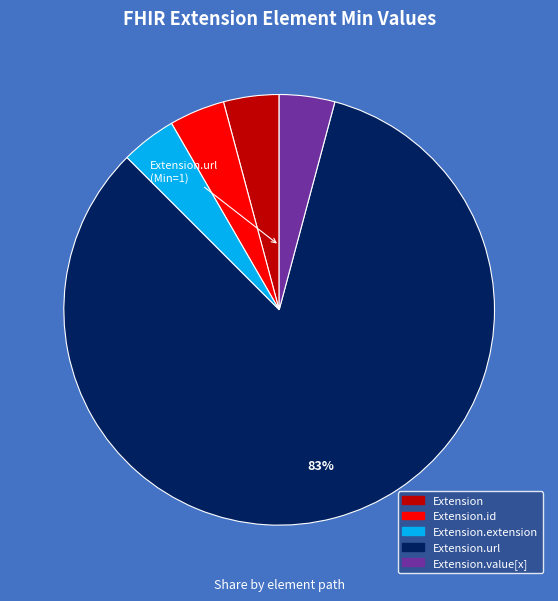

To the nearest percent, what is the average slice percentage?

20%